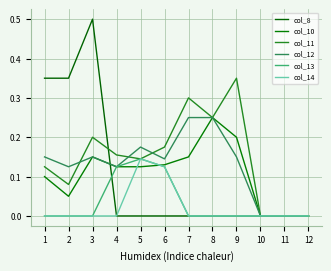

Does the chart display data point markers on the line(s)?

No